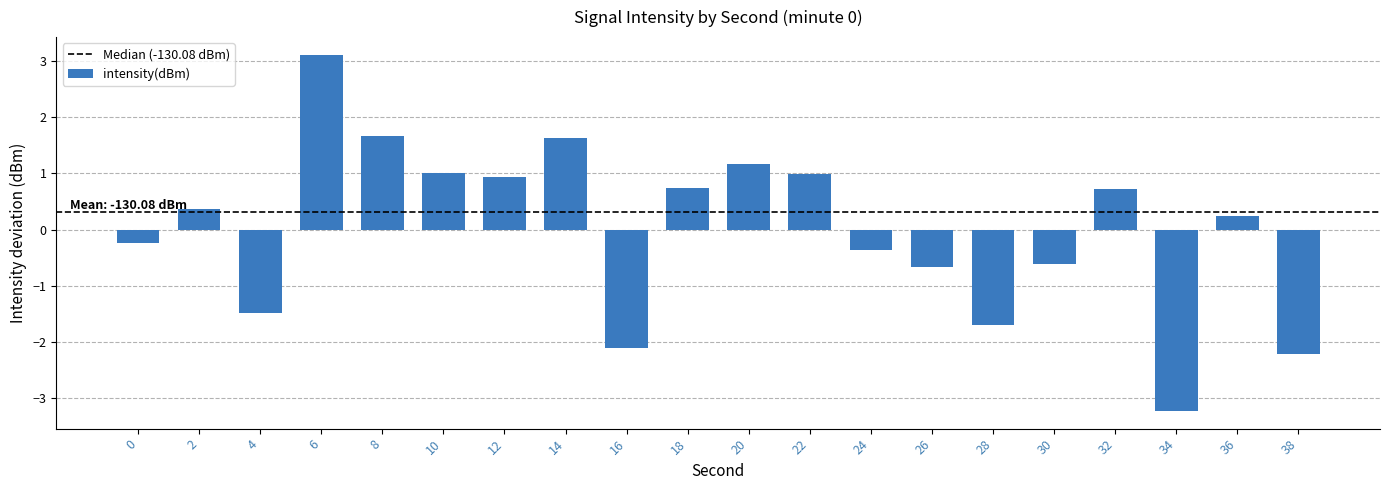

What is the difference between the maximum and minimum values?

6.3